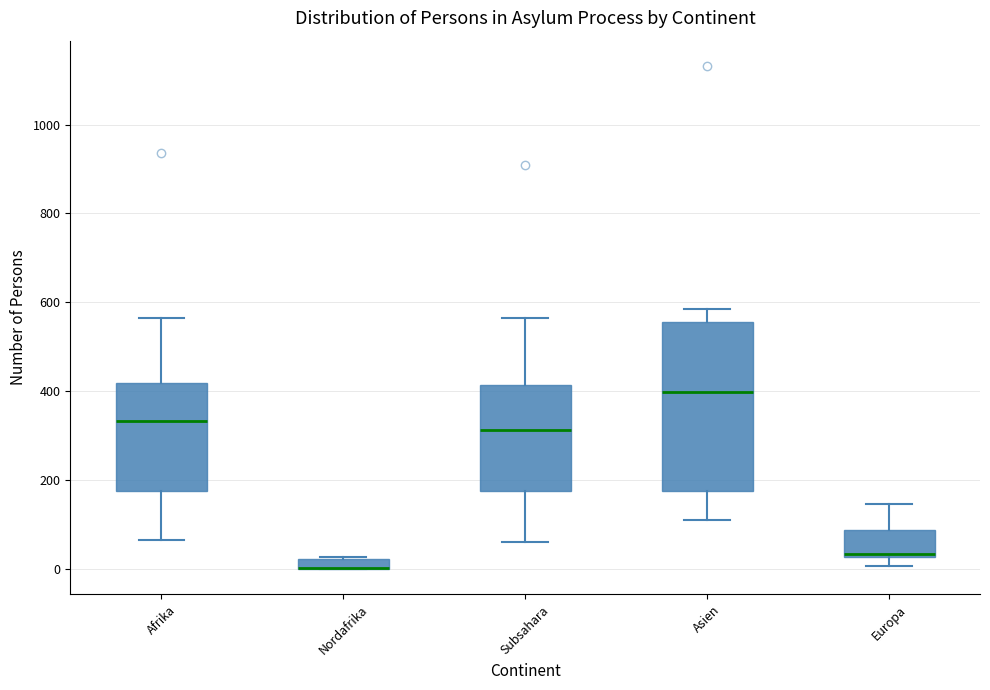

Where is the upper edge of the box for Nordafrika on the y-axis? The values are not printed on the chart, so give them approximately, as read against the axis.

20